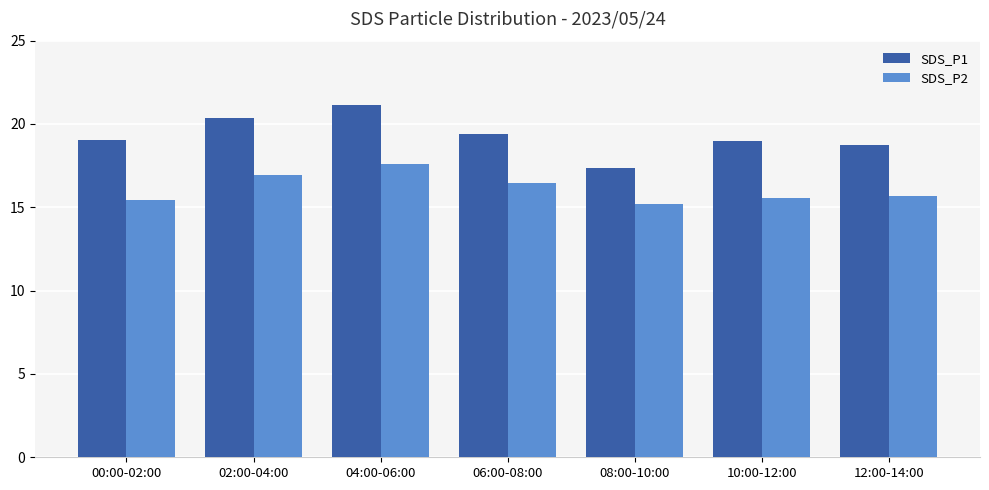

What is the difference between the highest and lowest values at 12:00-14:00?

3.1